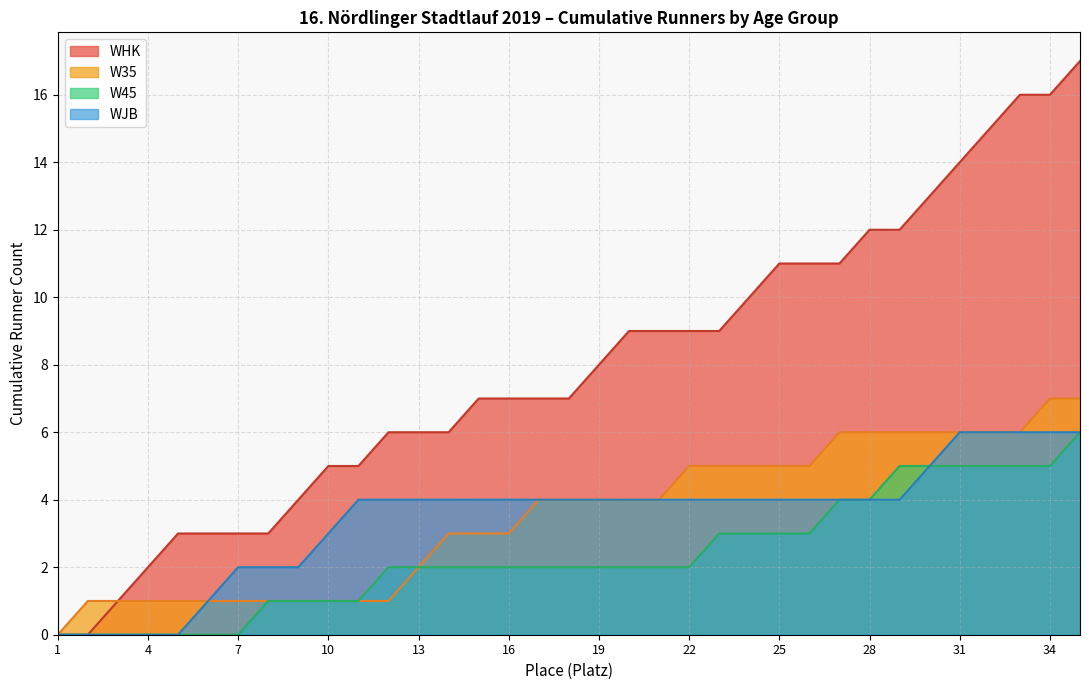

Where is the first local maximum for W35?

4